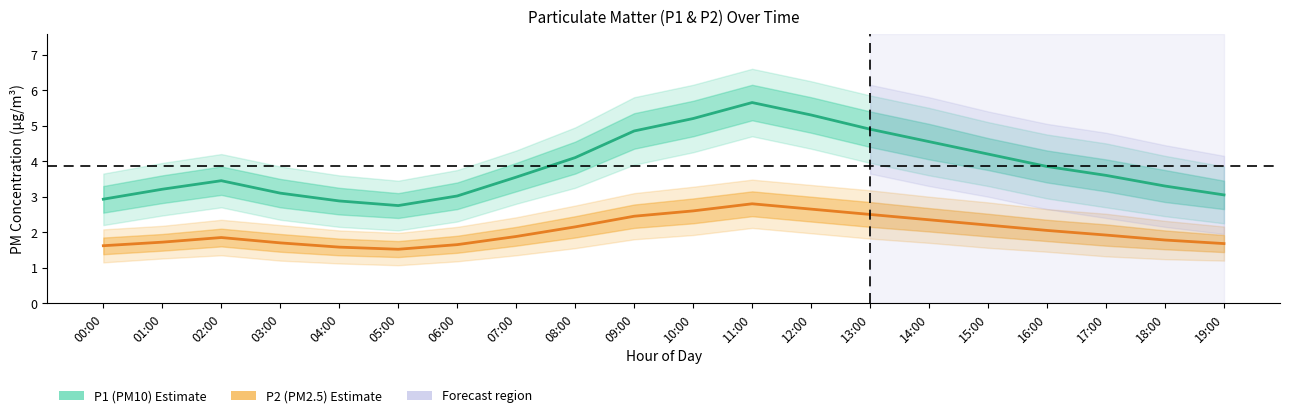

True or false: P1 (PM10) and P2 (PM2.5) cross at least once.

False